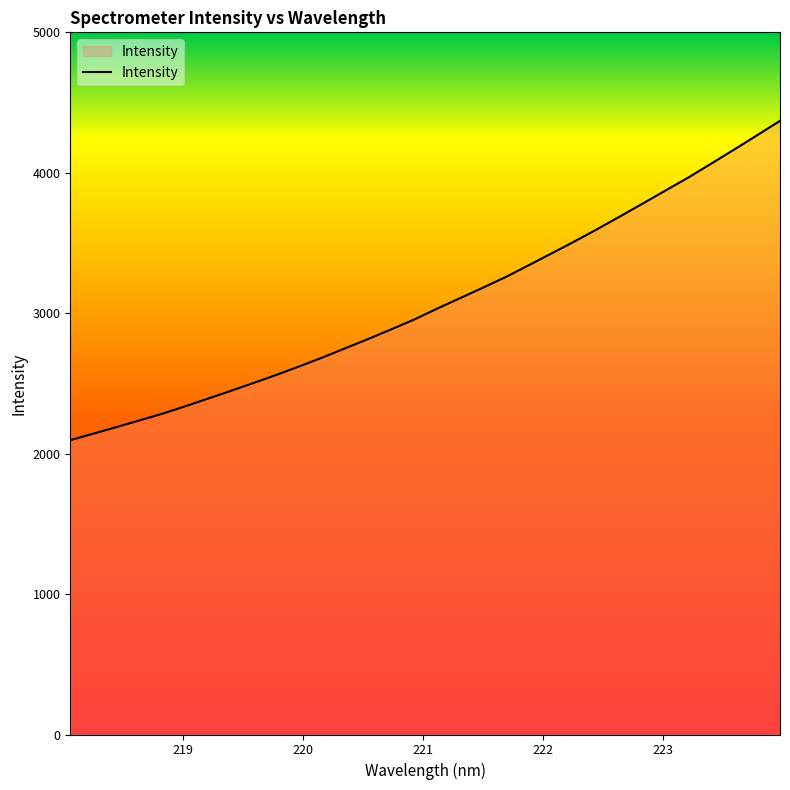

What is the difference between the maximum and minimum values?

2274.1